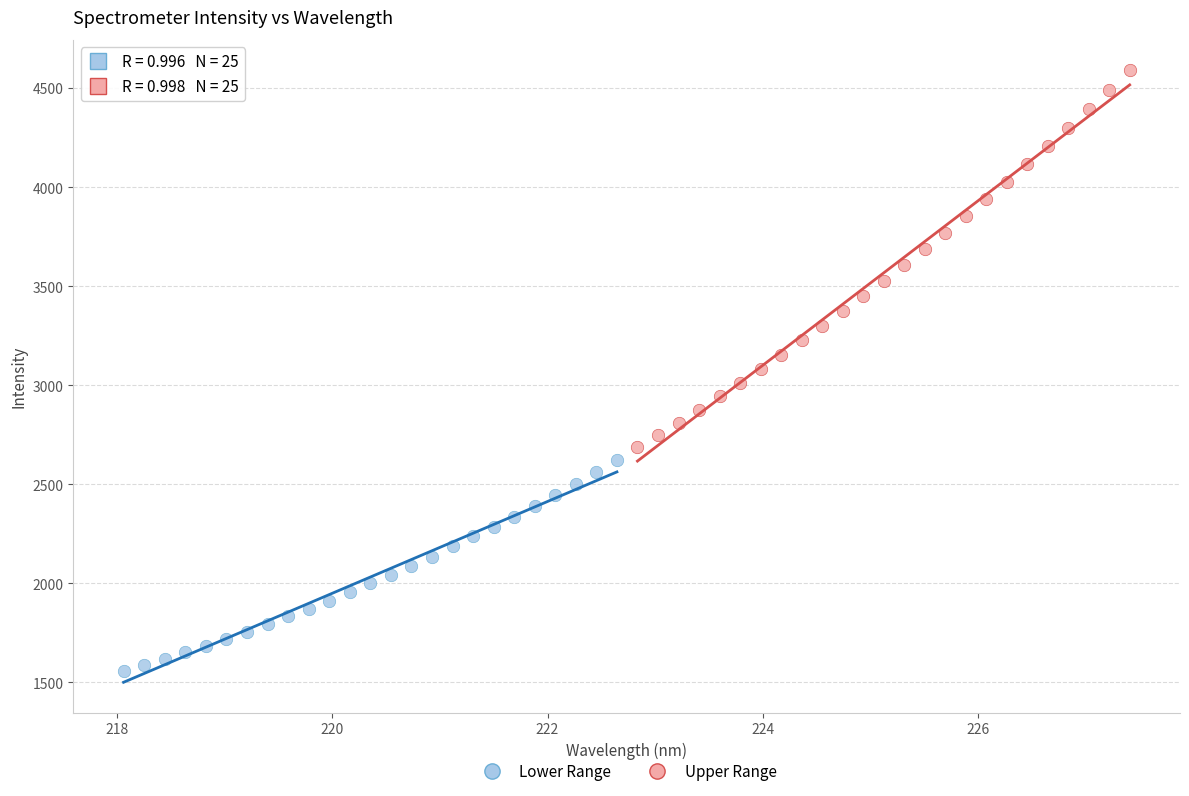

Which series reaches the minimum Y coordinate?

Lower Range